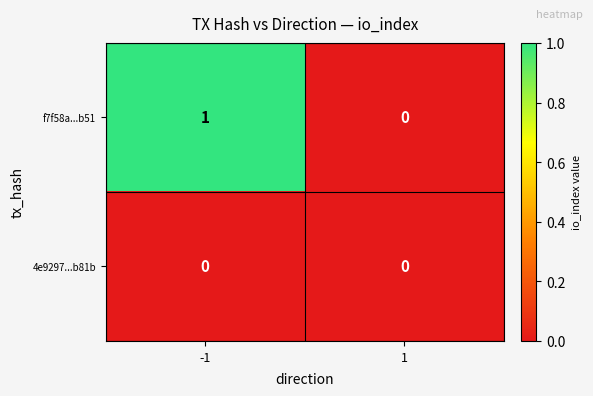

Reading left to right, transcribe all the data shown in this chart.

f7f58a...b51: 1	0
4e9297...b81b: 0	0